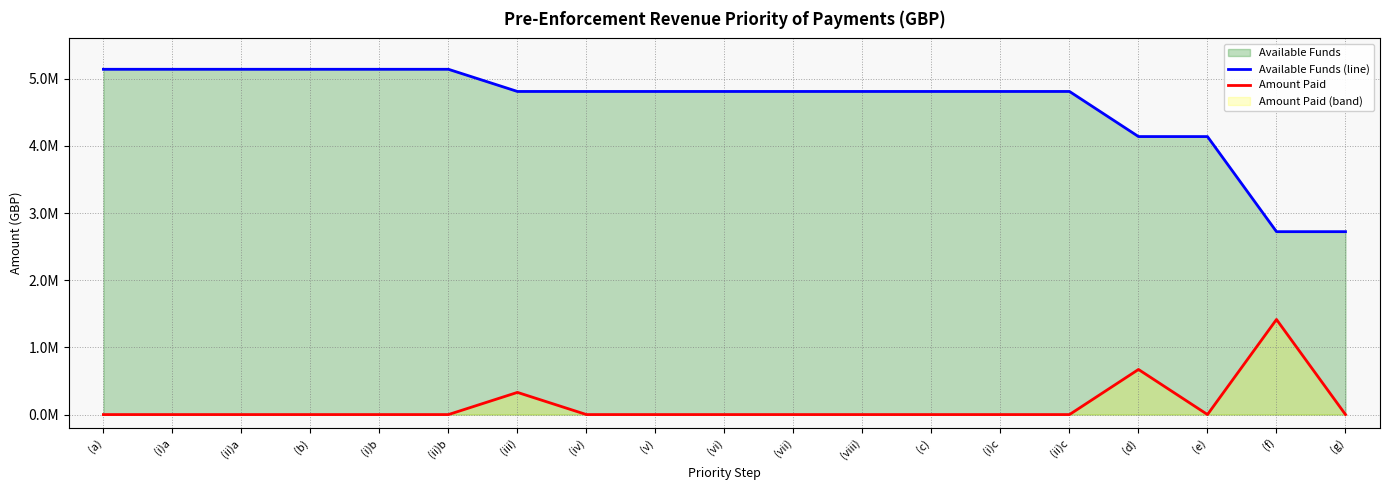

What is the sum of all Available Funds (line) values?

87856428.2